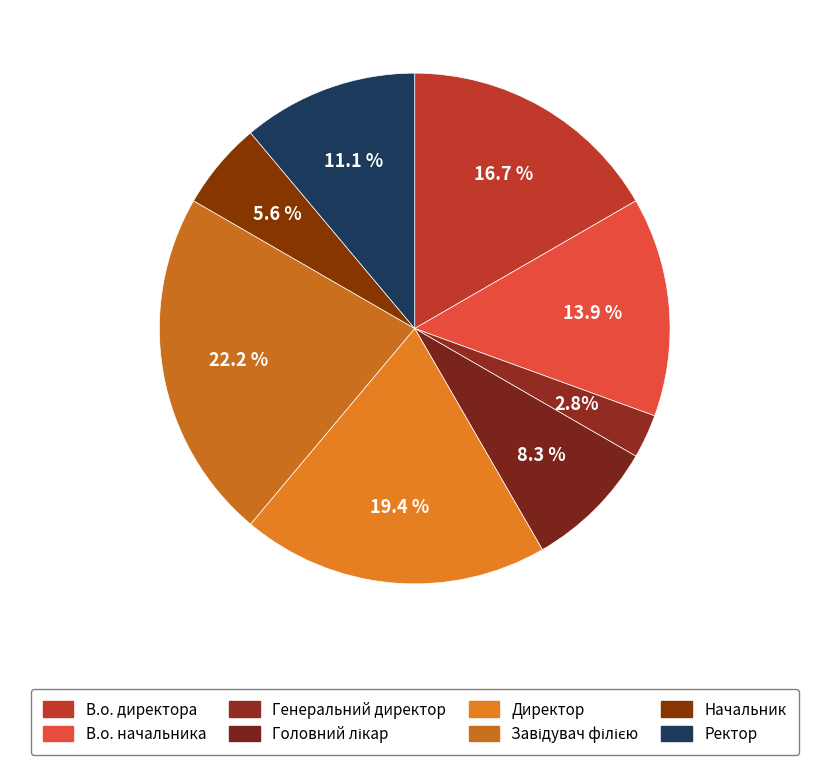

What percentage is the Головний лікар slice, to the nearest percent?

8%